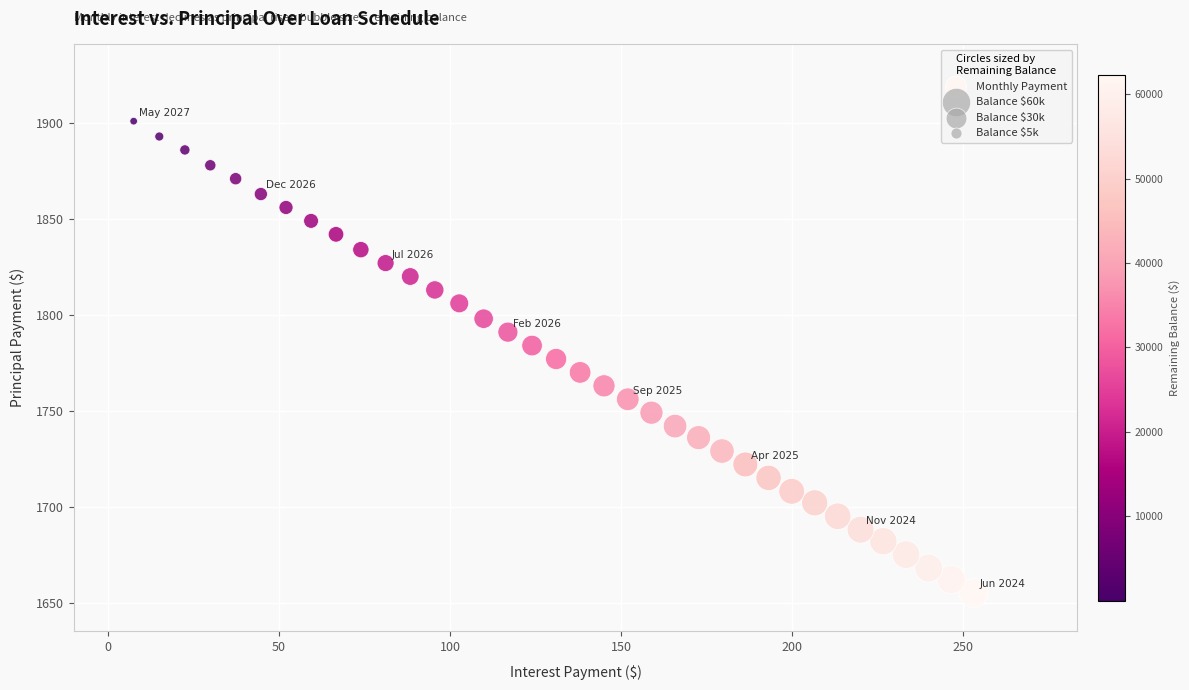

What is the range of Y values (max minus min)?

246